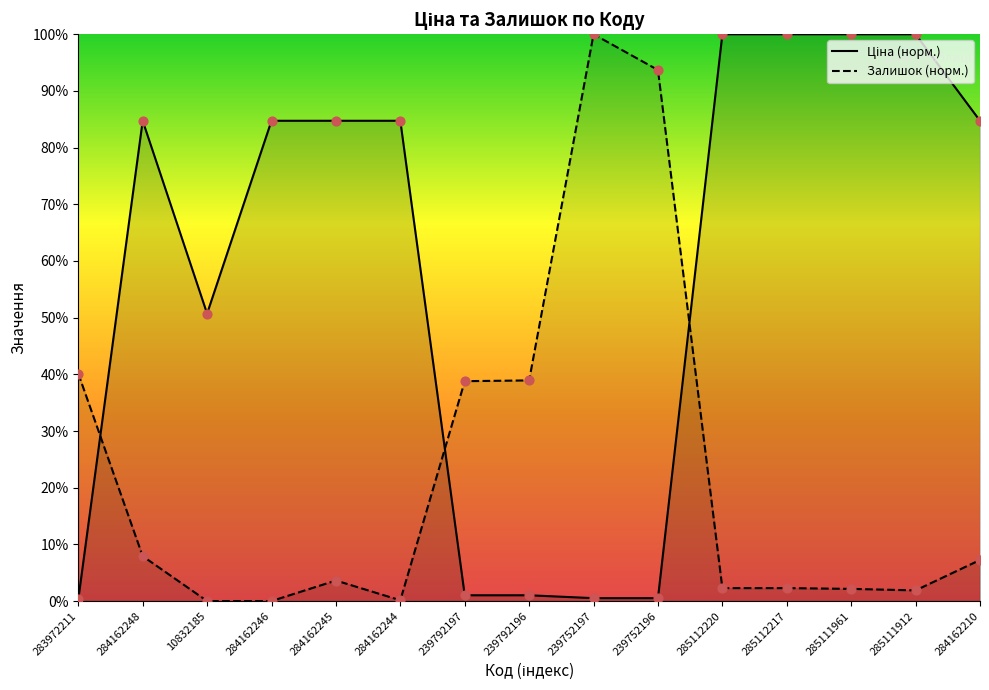

Is the value of Залишок (точки) at 285111961 greater than the value of Ціна (точки) at 284162246?

No